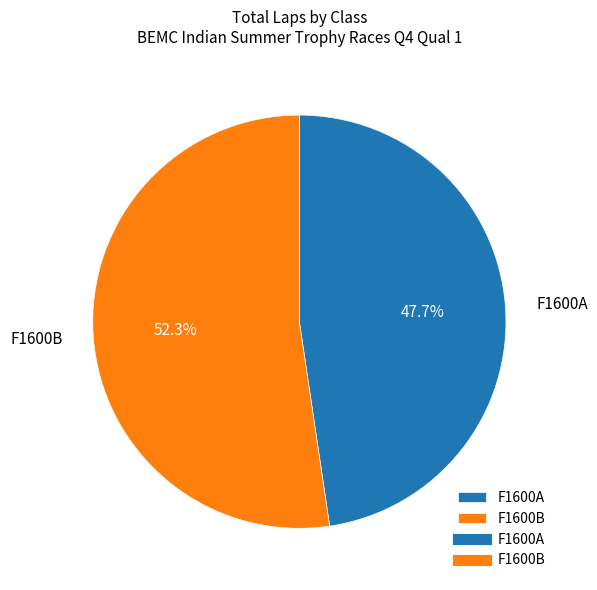

To the nearest percent, what portion does F1600B represent?

52%